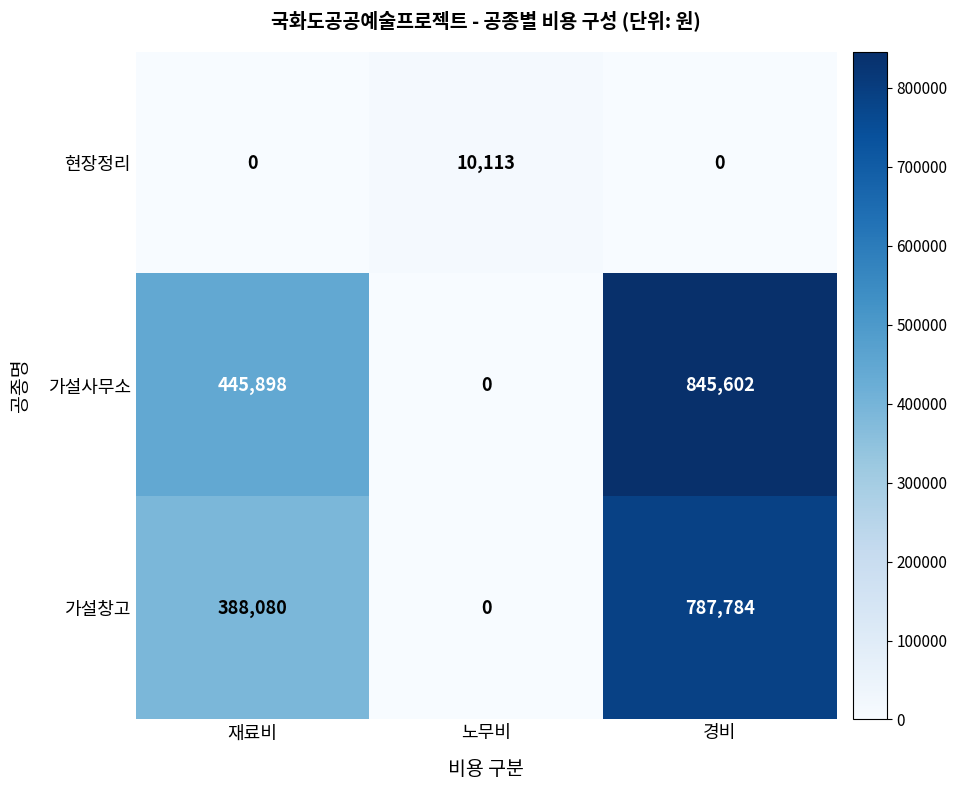

Count the 현장정리 values in the range 0 to 10113.

3